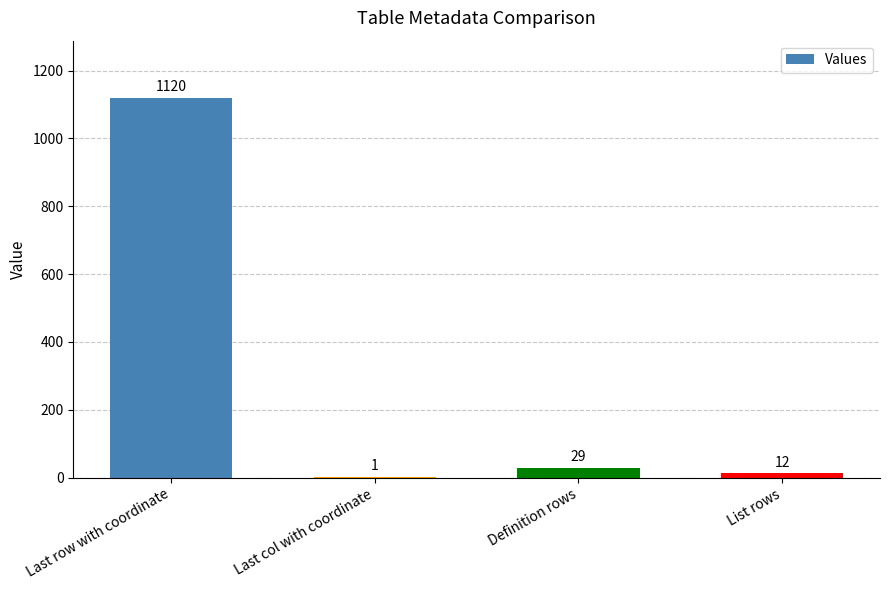

Where is the data nearest to the value 560?

Definition rows